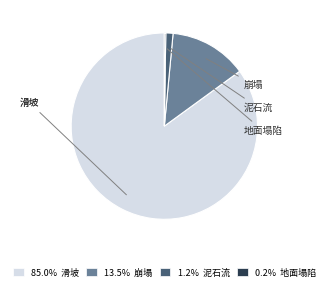

Is there any slice that represents more than half of the pie?

Yes